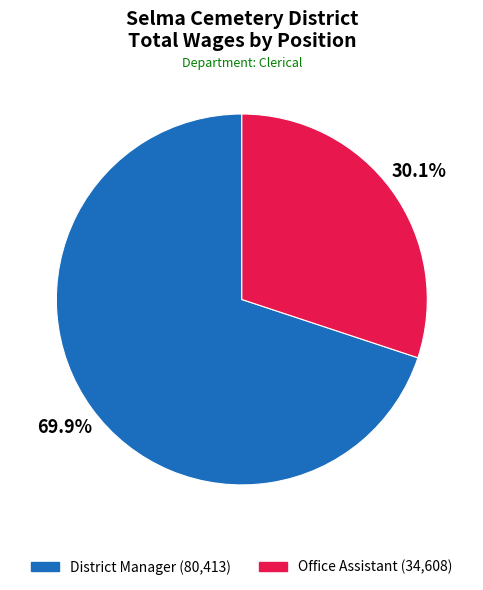

Which slice is the largest?

District Manager